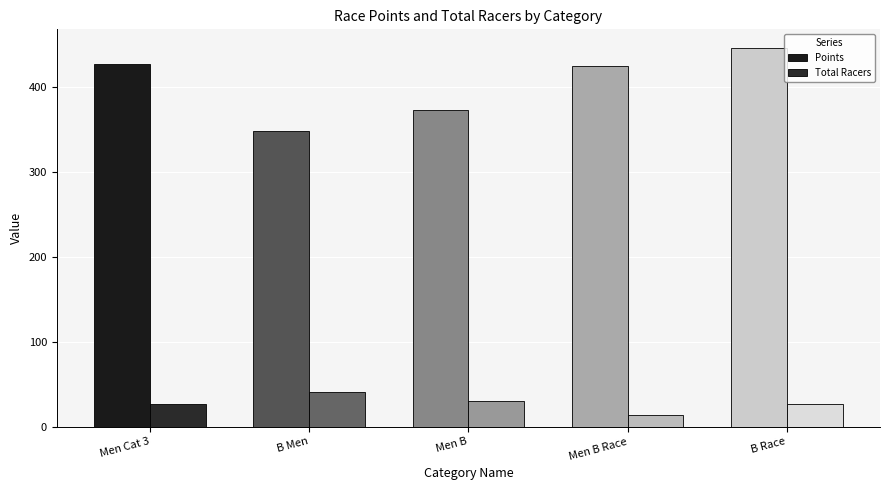

How many series are shown in this chart?

2